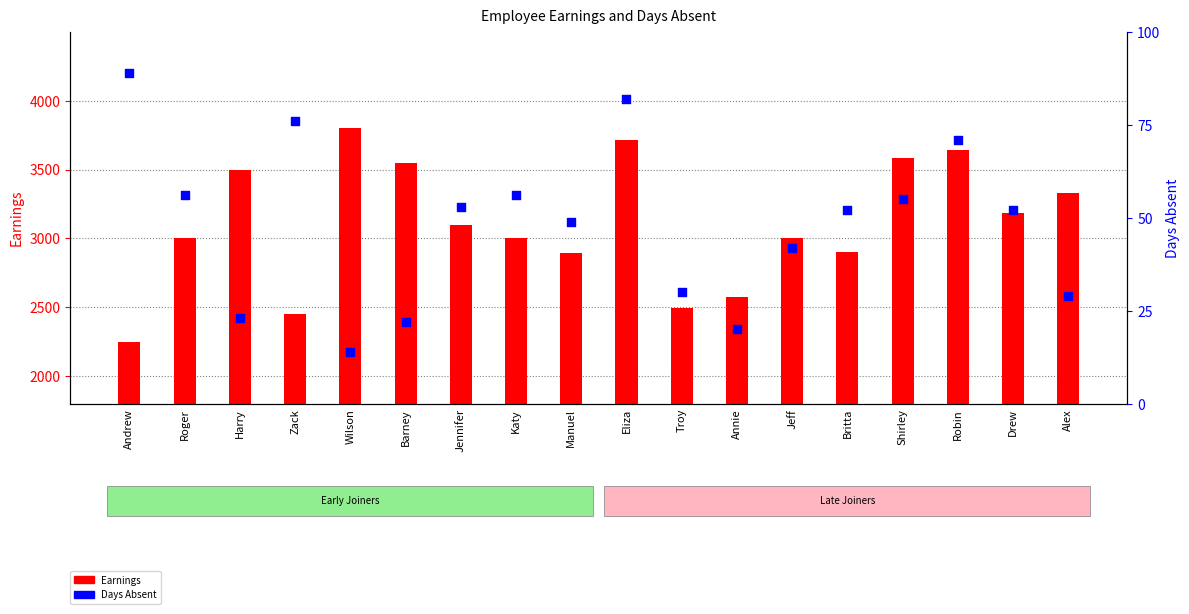

Which series contains the lowest Y value?

Days Absent